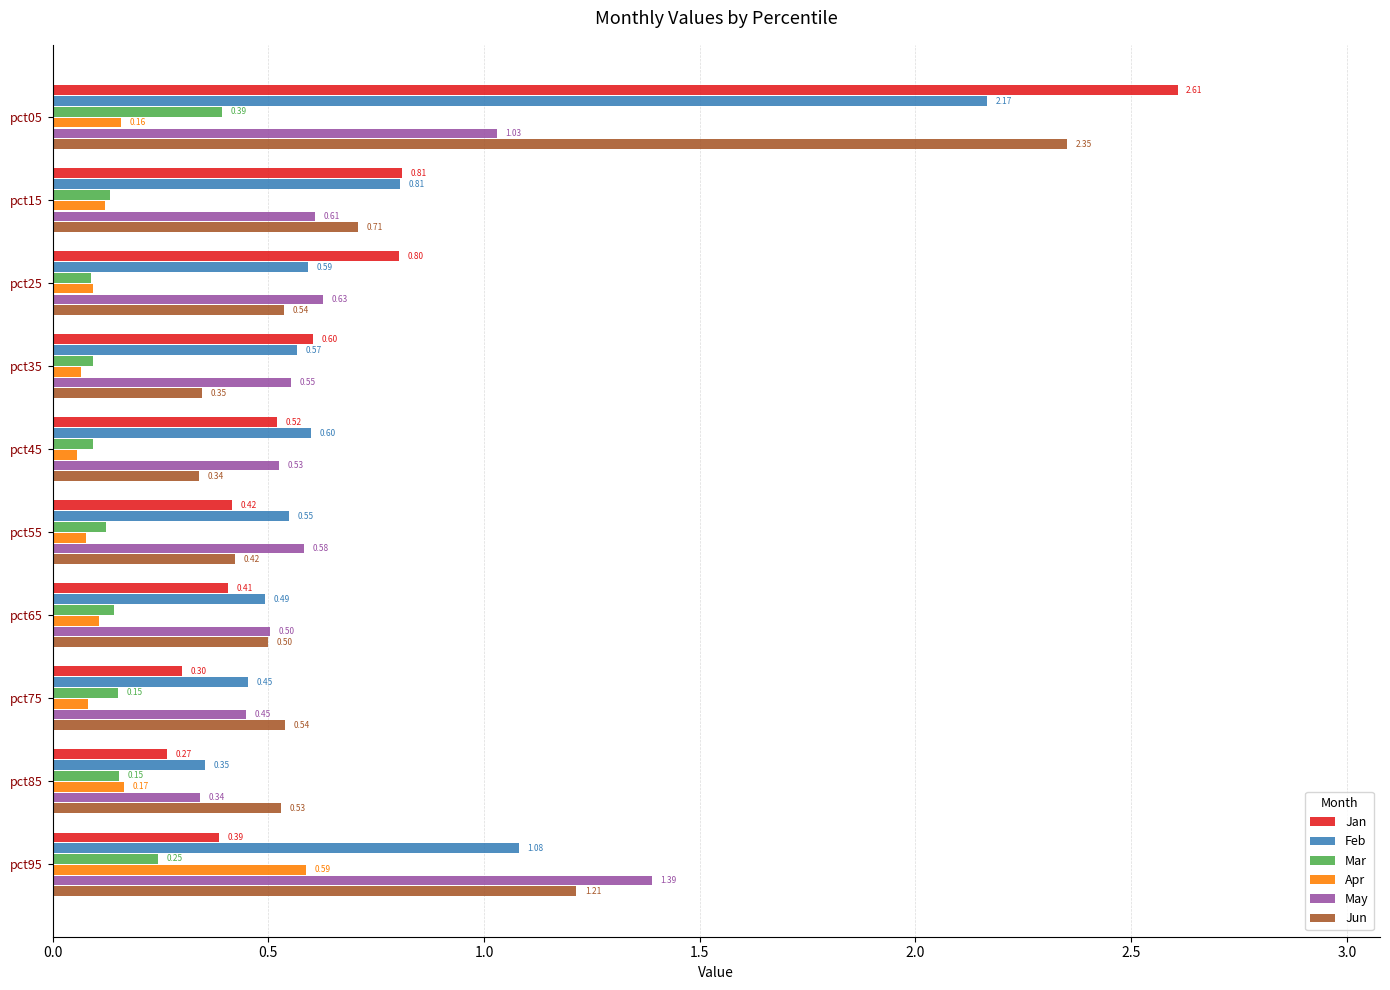

Which series has the widest spread of values?

Jan